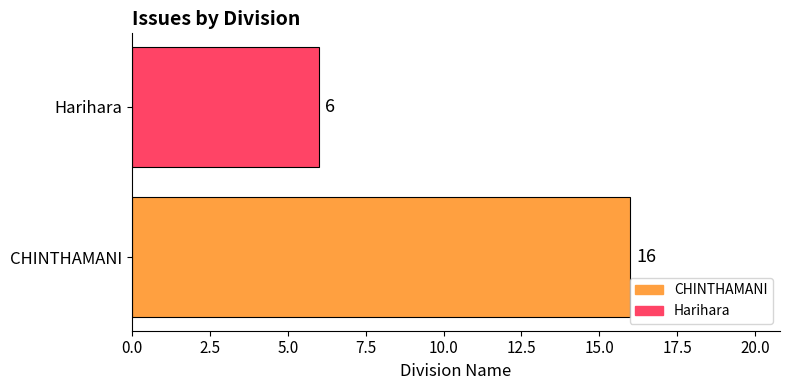

Are the bars grouped side by side (vs. stacked)?

No